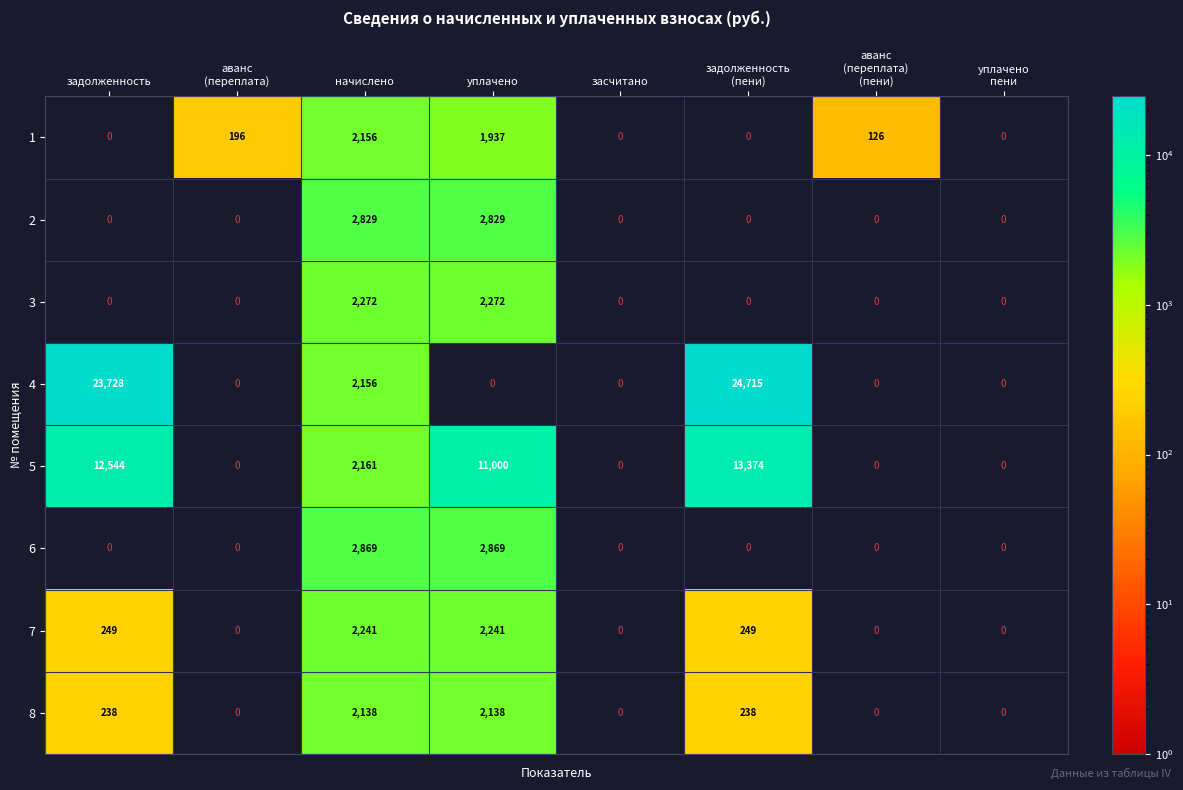

What is the sum of all 6 values?

5738